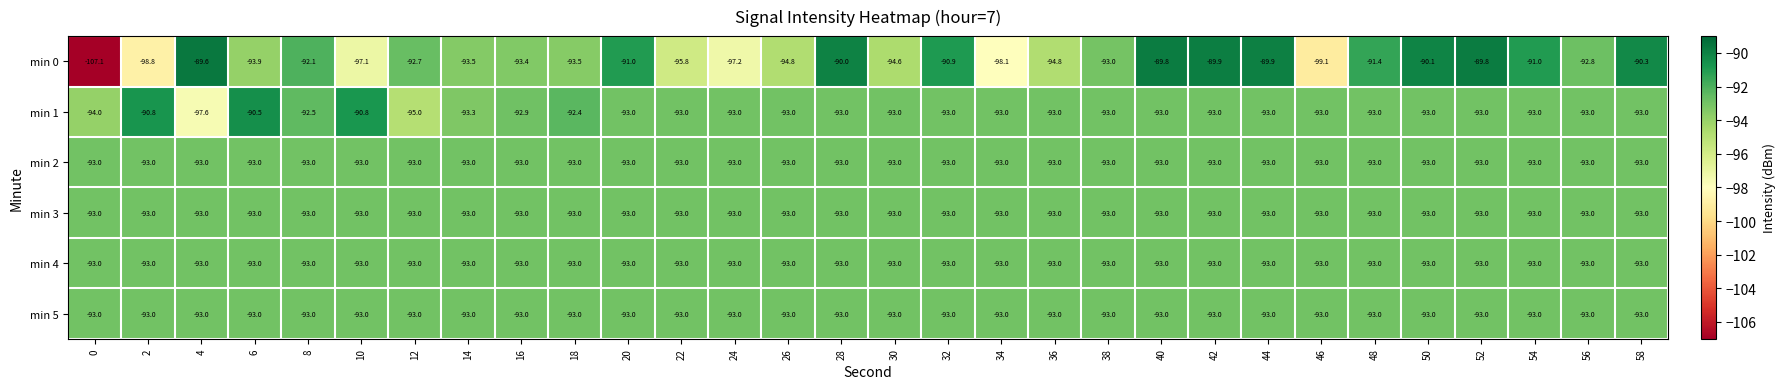

Which category has the highest value in the min 0 series?

4